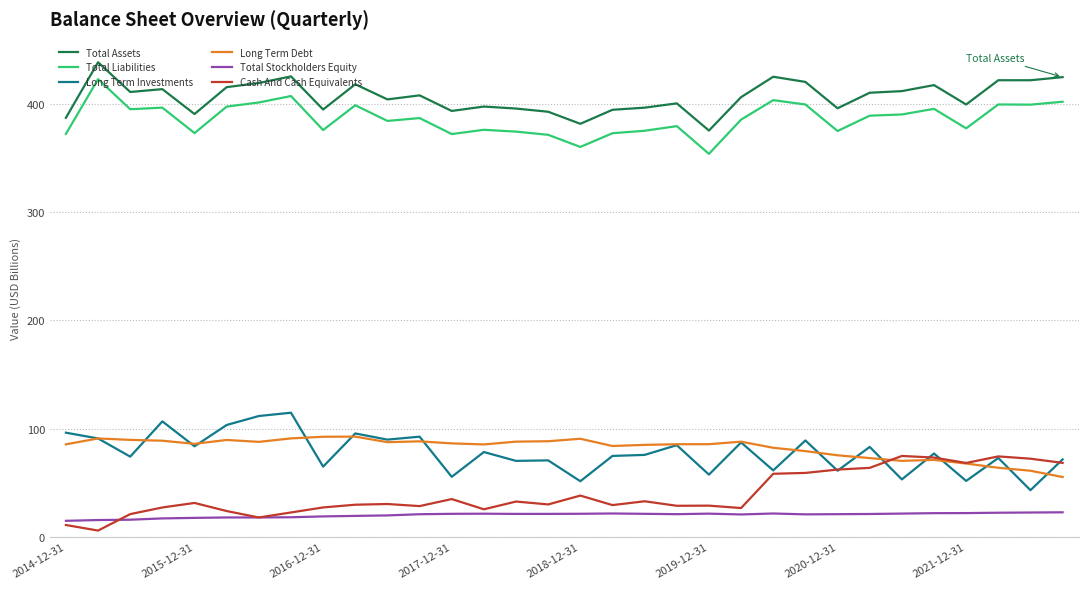

What is the lowest value of the Total Stockholders Equity series?

14.9